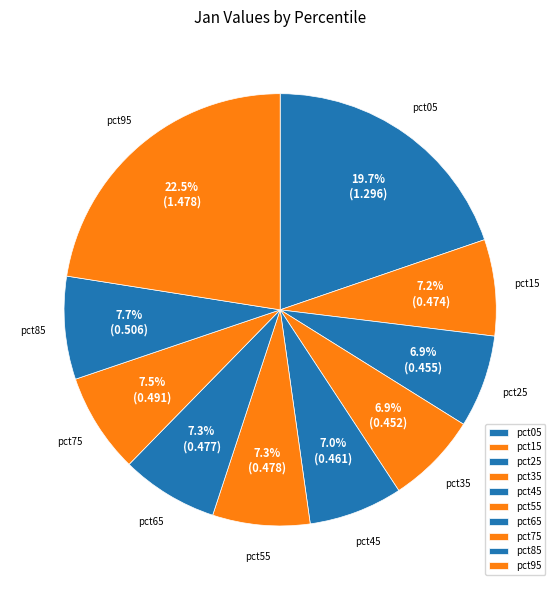

What portion of the pie excludes pct95?

77.5%